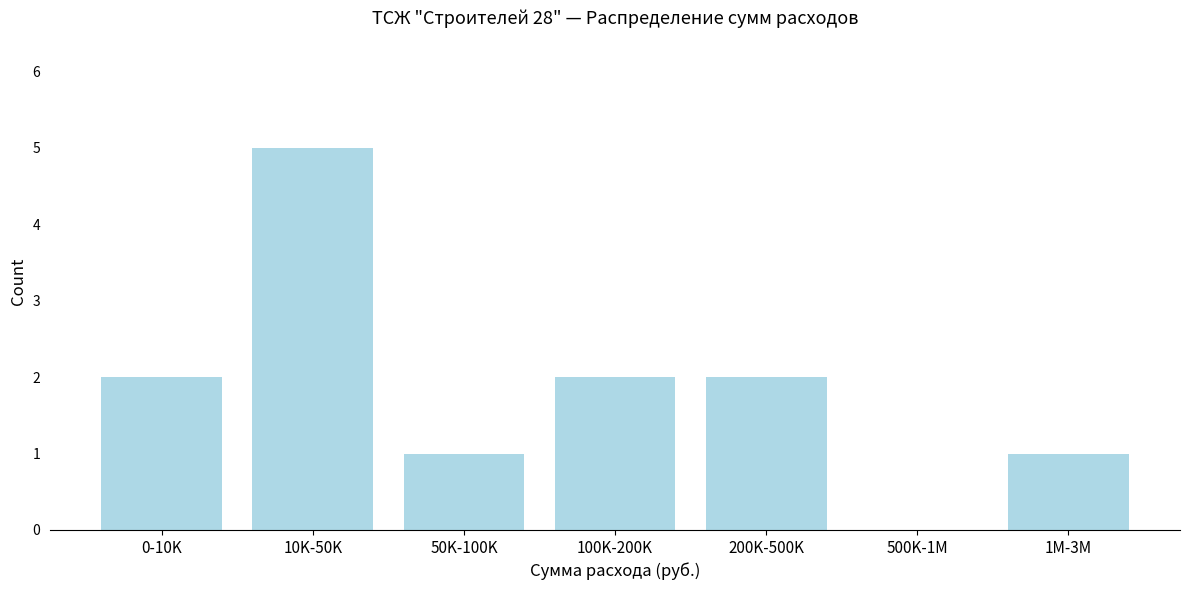

Reading left to right, extract all data points from this chart.

0-10K=2	10K-50K=5	50K-100K=1	100K-200K=2	200K-500K=2	500K-1M=0	1M-3M=1